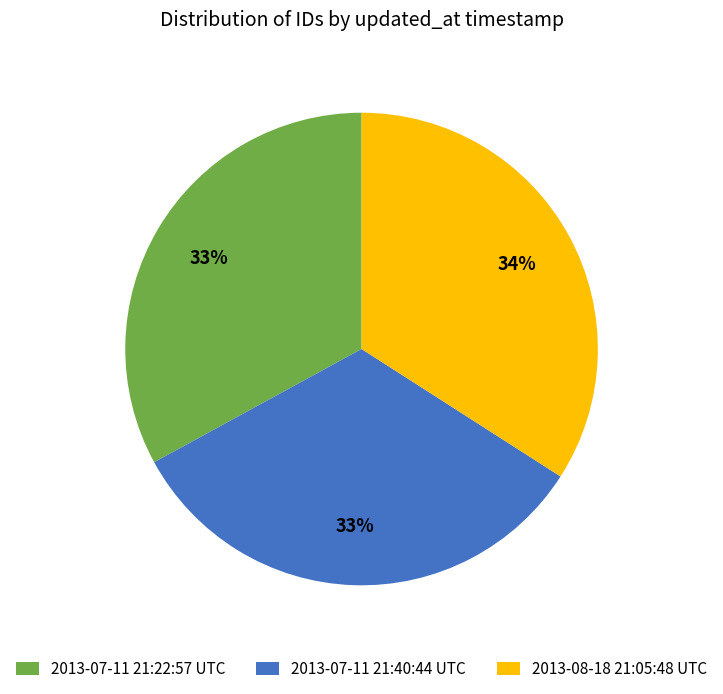

Count the number of slices in the pie.

3